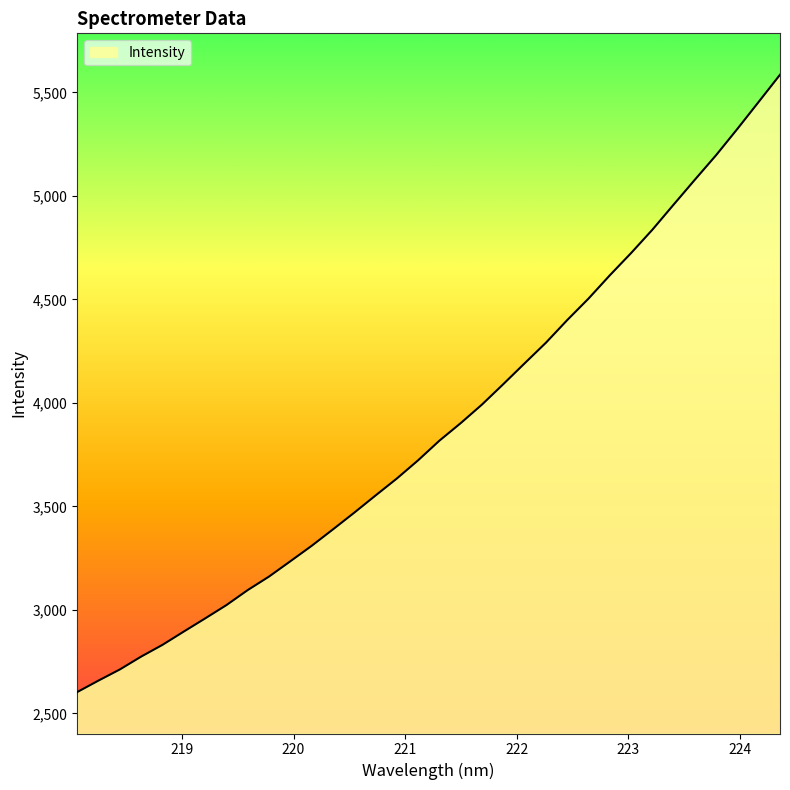

What is the smallest value displayed?

2603.1